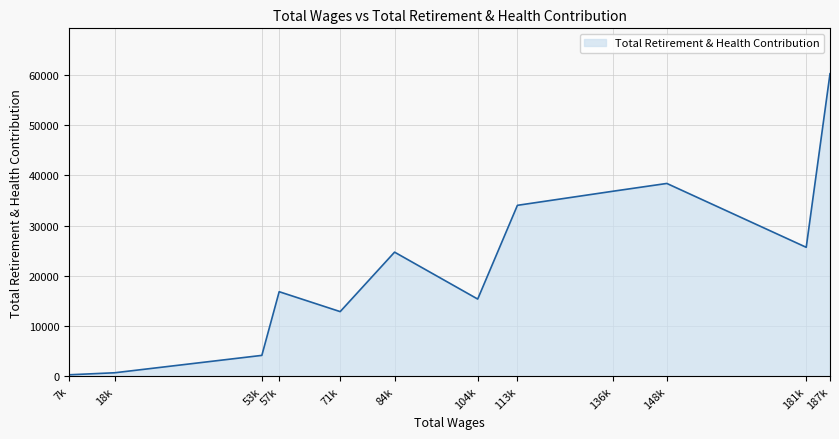

How many lines are shown in the chart?

1